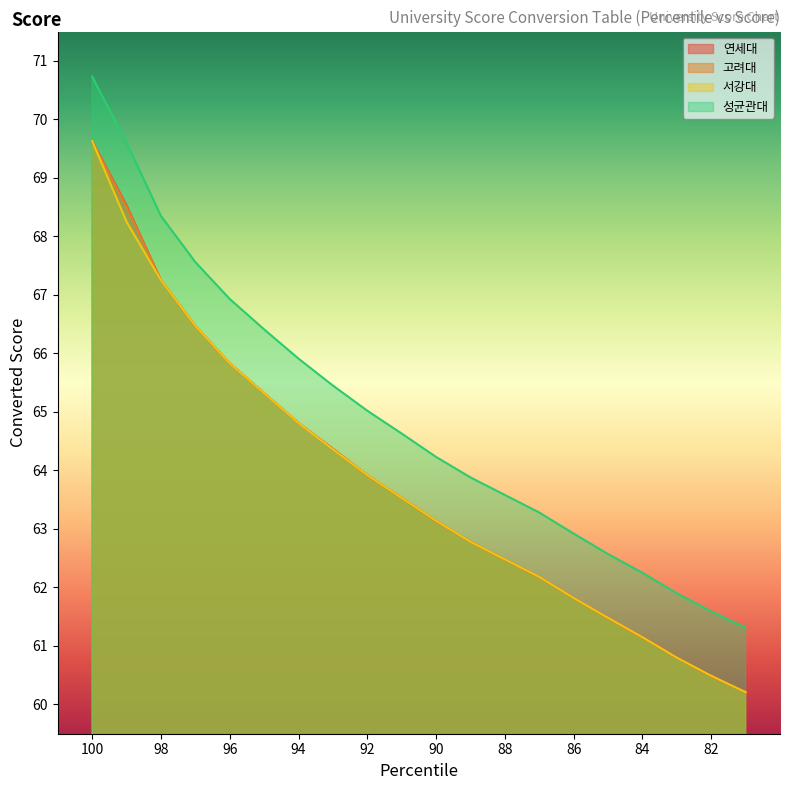

True or false: 연세대 has a value of 102.0 at 89.

False